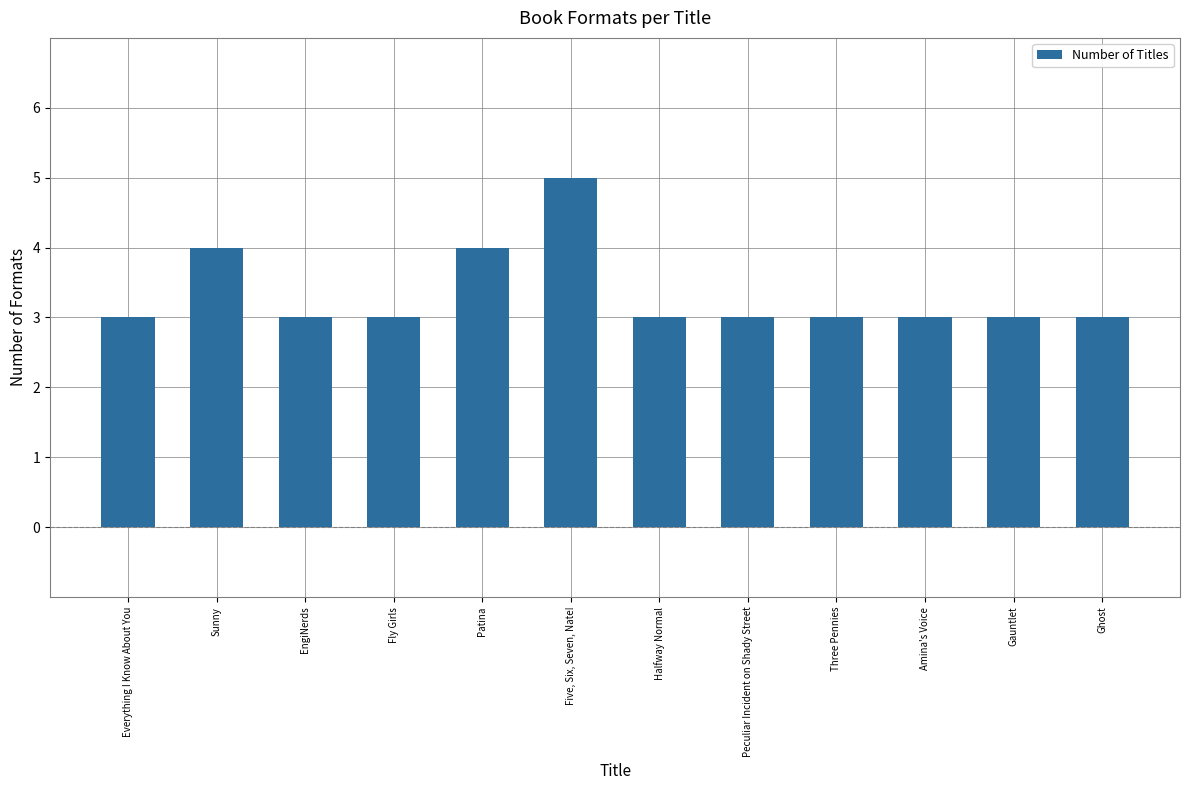

Reading left to right, transcribe all the data shown in this chart.

3	4	3	3	4	5	3	3	3	3	3	3